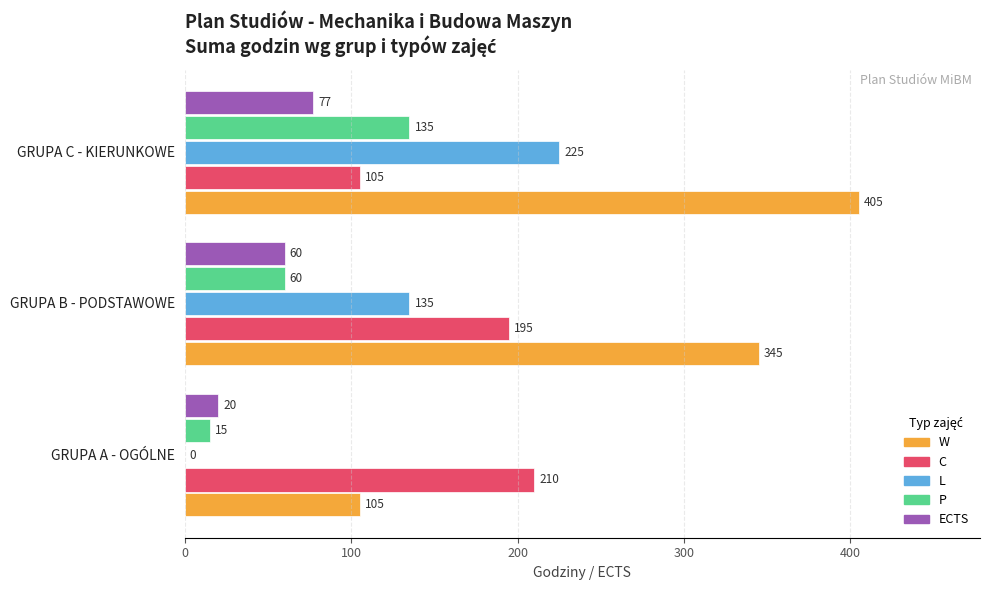

Is it true that C equals 31 at GRUPA C - KIERUNKOWE?

False